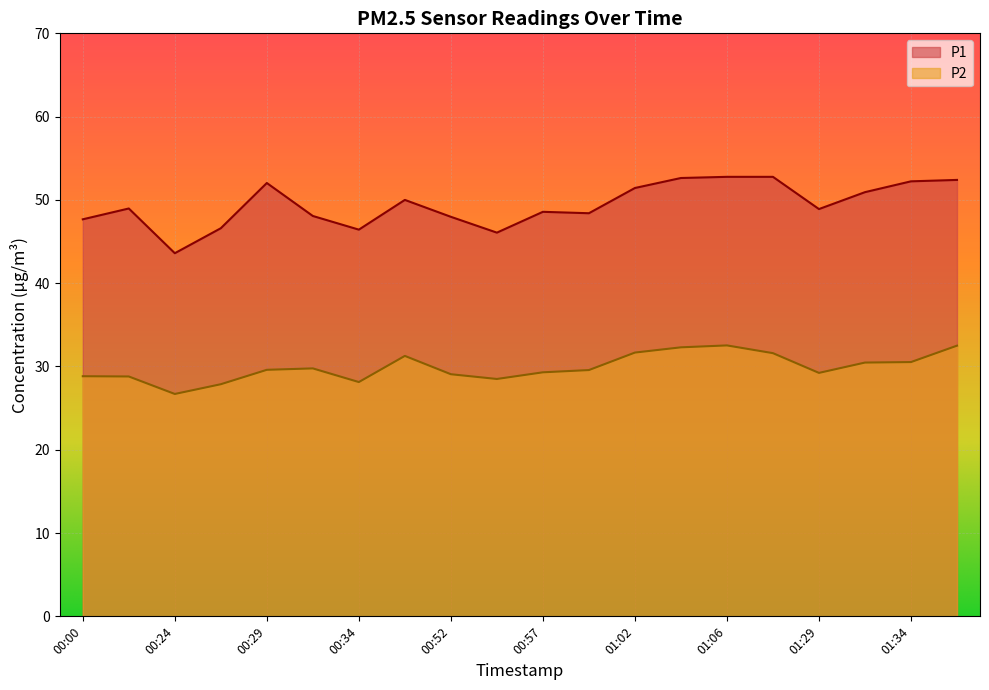

List the labels in order of P1 value, largest first.

01:06, 01:27, 01:04, 01:36, 01:34, 00:29, 01:02, 01:31, 00:36, 00:22, 01:29, 00:57, 00:59, 00:31, 00:52, 00:00, 00:26, 00:34, 00:54, 00:24